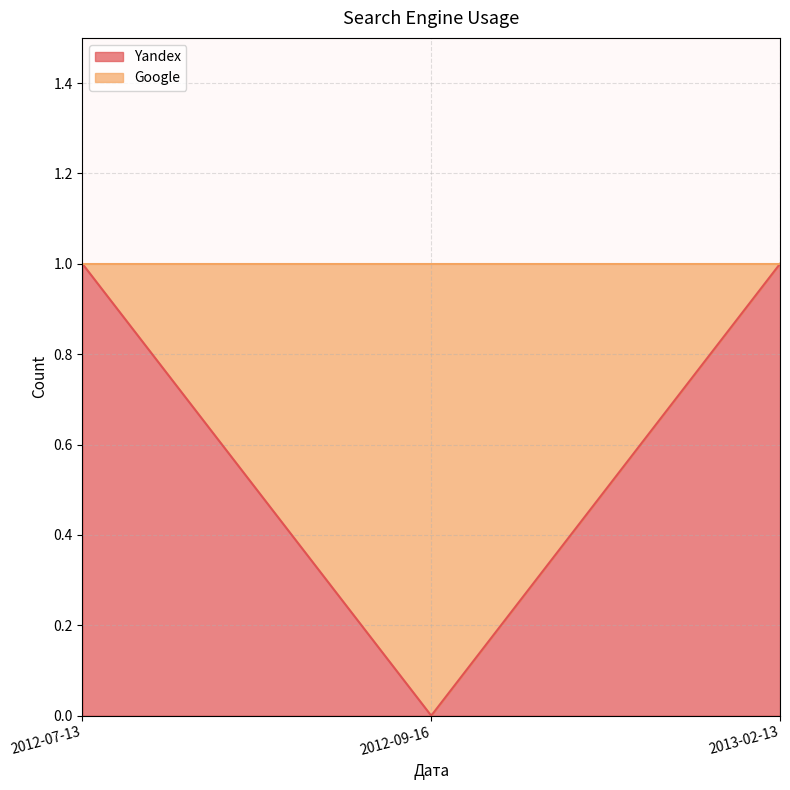

Where is the data nearest to the value 0?

2012-09-16